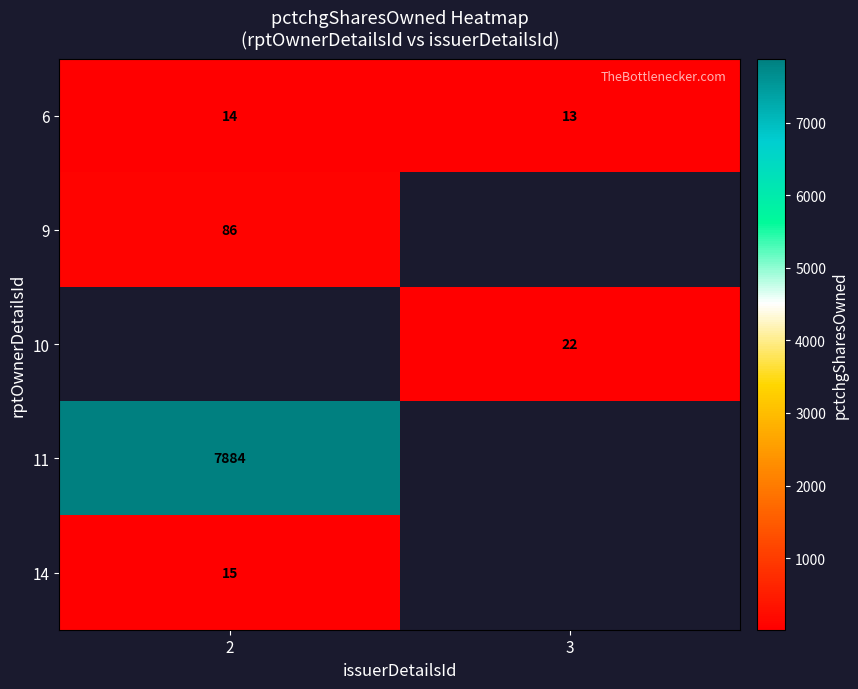

The value of 6 at 3 is 6. True or false?

False